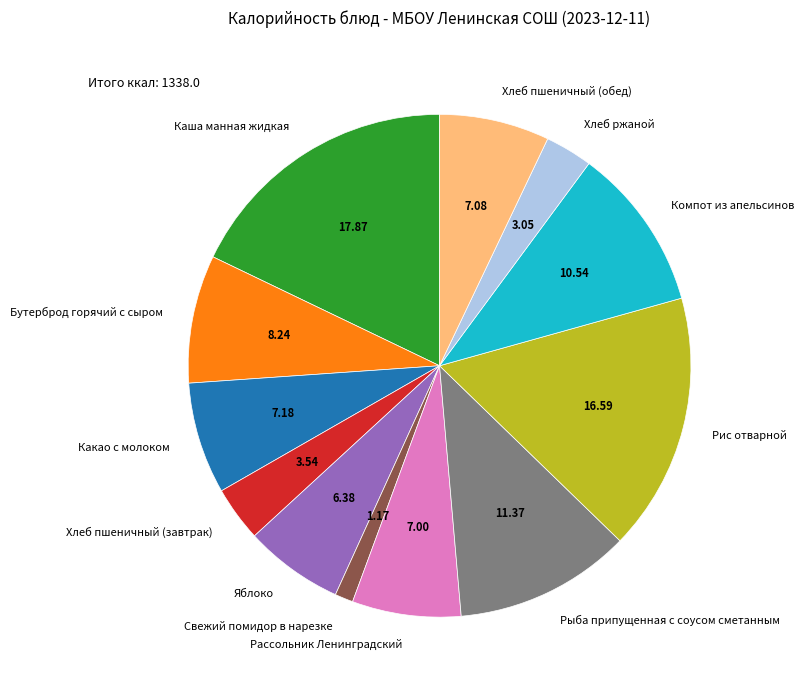

Is there a majority slice in this chart?

No